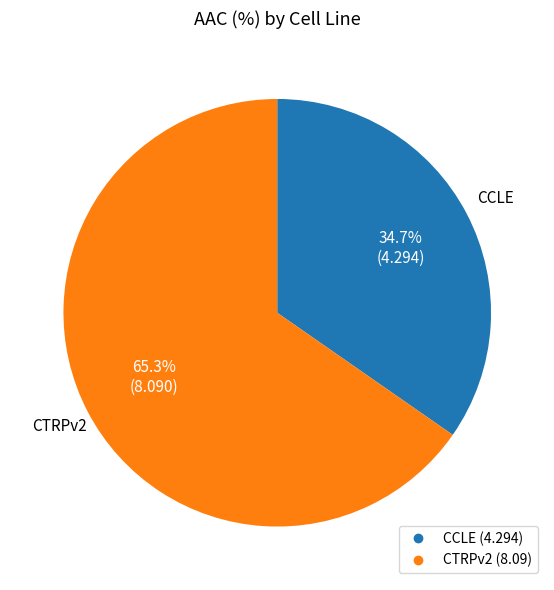

To the nearest percent, what percentage of the pie is CCLE?

35%